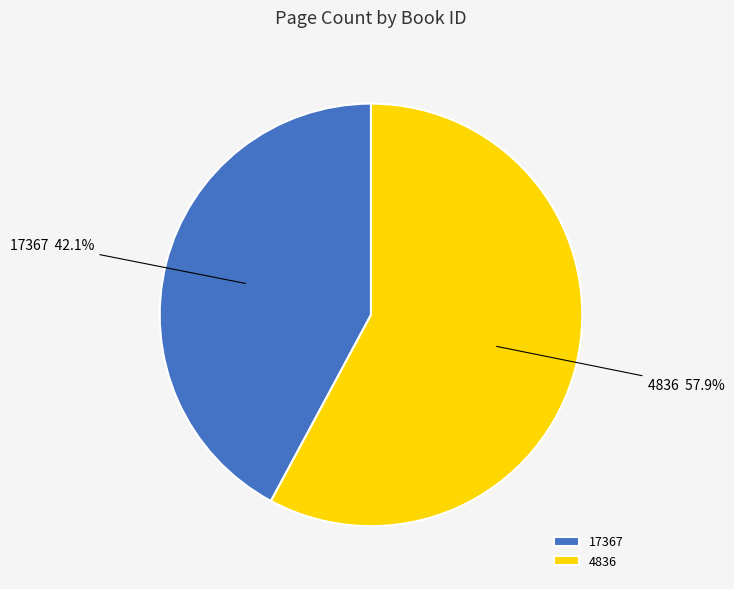

What is the smallest slice in the pie chart?

17367